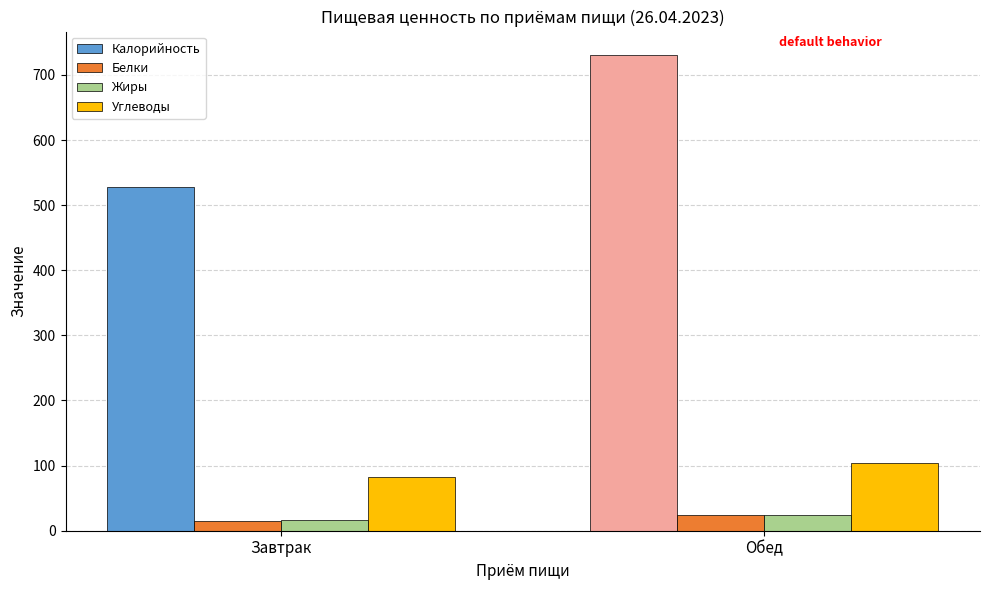

How many data points does each series have?

2